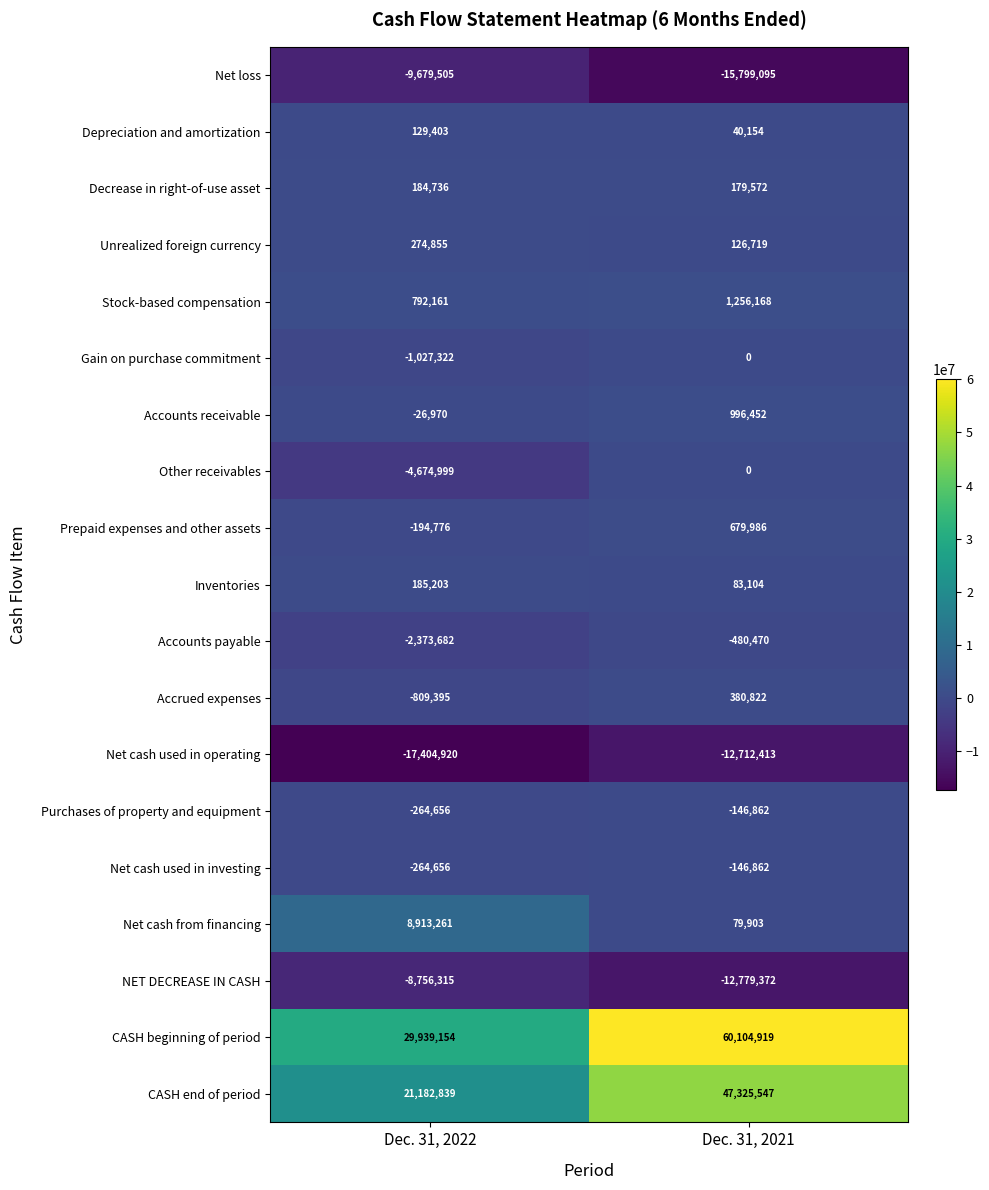

Between Dec. 31, 2022 and Dec. 31, 2021, which series saw the biggest shift?

CASH beginning of period